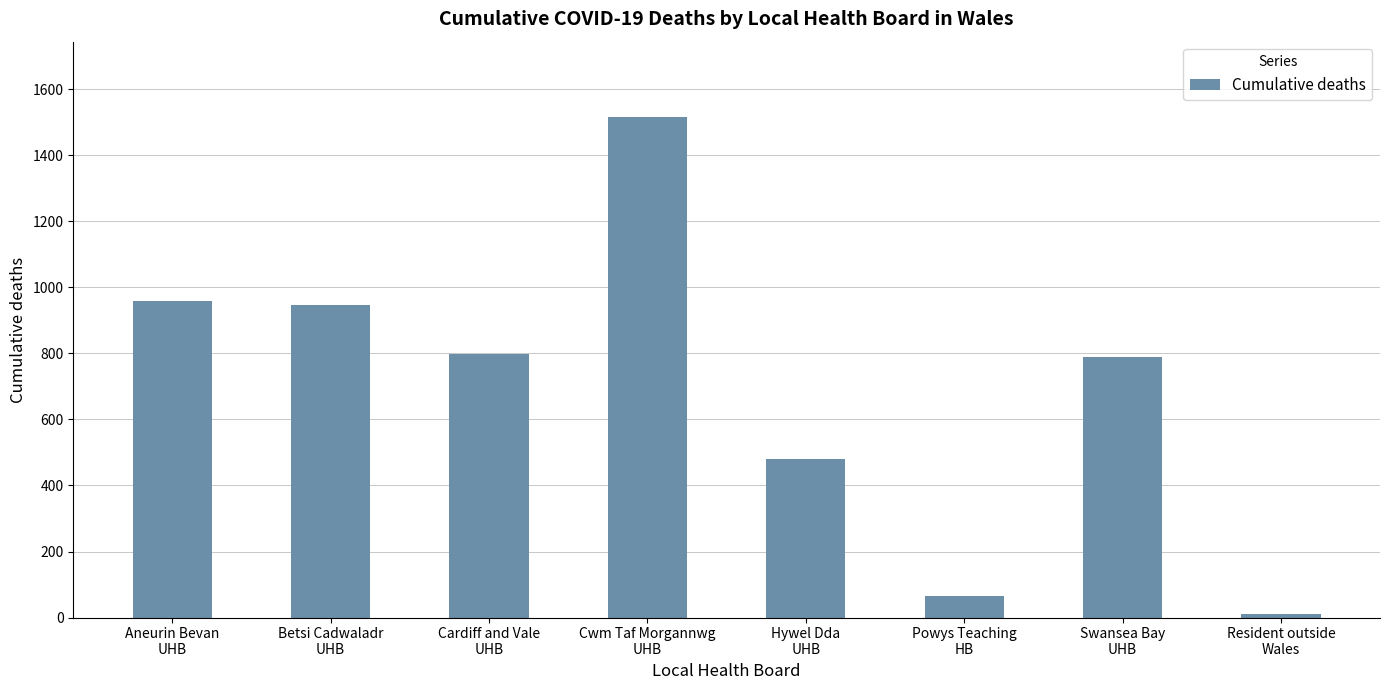

True or false: the data shows 1315 at Swansea Bay
UHB.

False